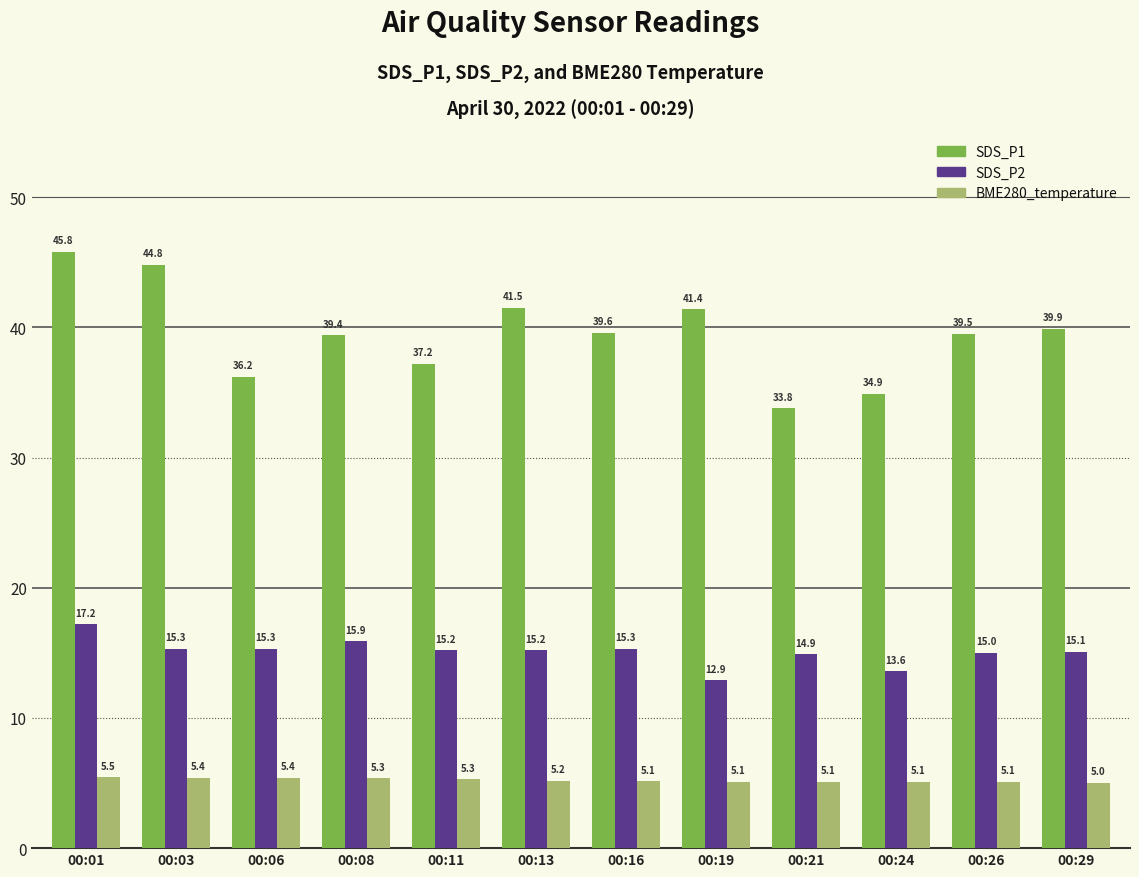

The value of SDS_P1 at 00:03 is 44.8. True or false?

True